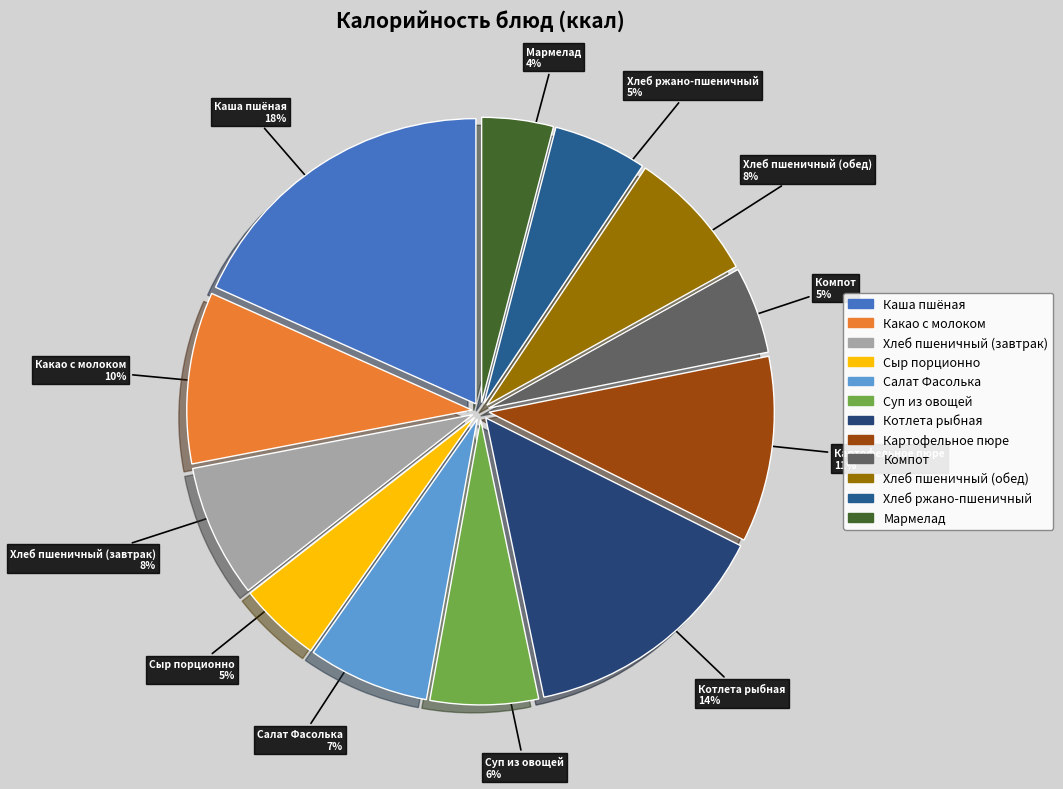

What percentage is the Картофельное пюре slice, to the nearest percent?

11%